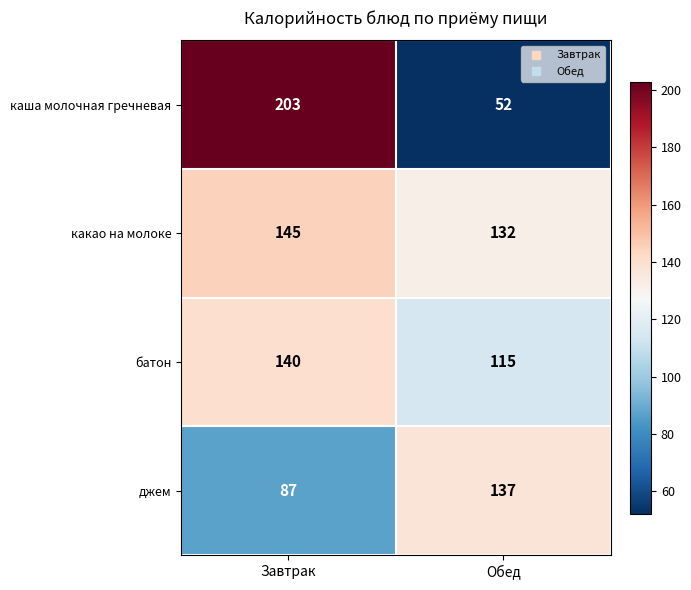

What is the difference between the каша молочная гречневая values at Завтрак and Обед?

151